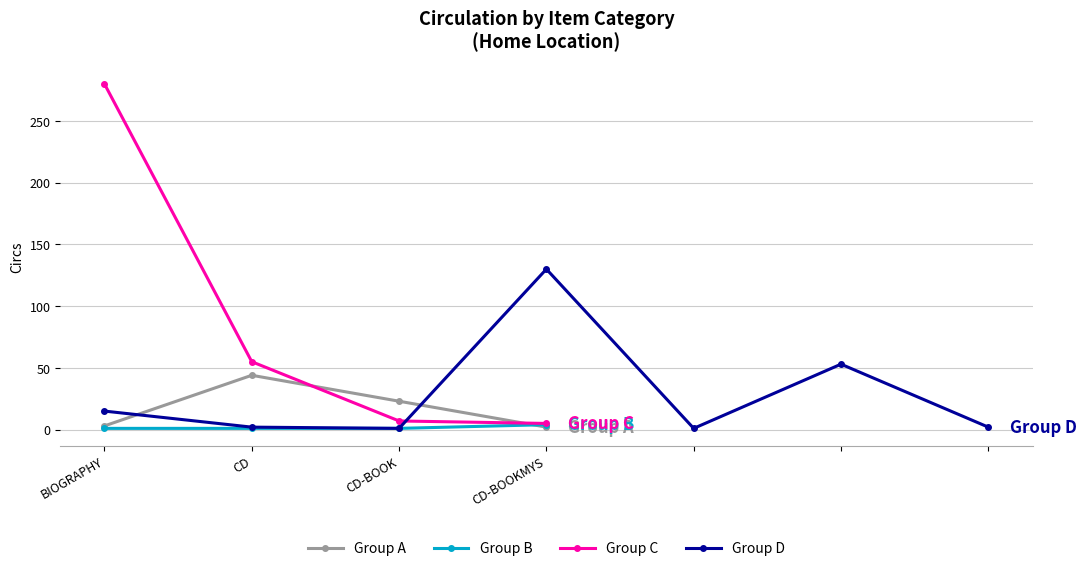

What is the greatest value displayed?

280.0